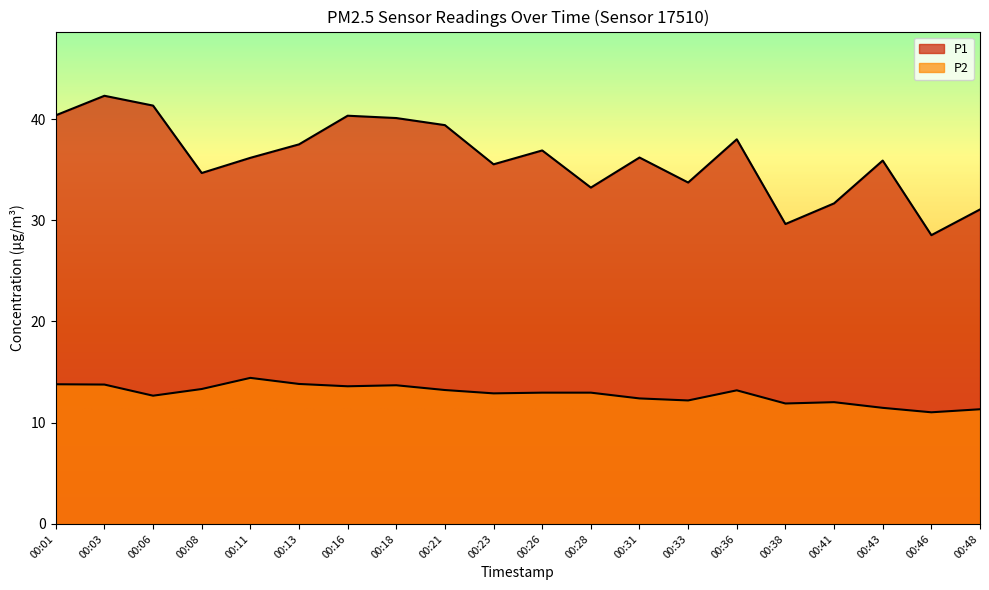

List the series in order of their overall mean, lowest first.

P2, P1